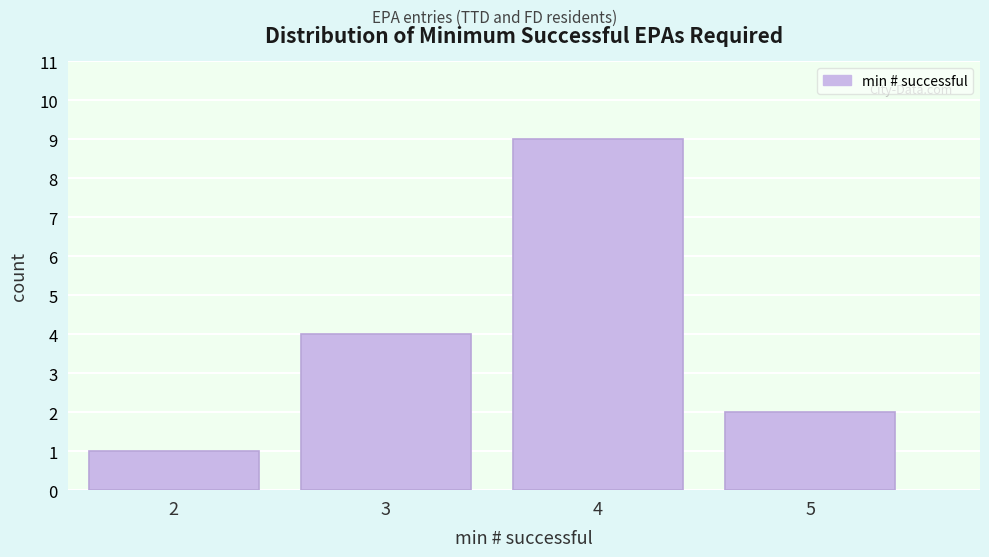

Reading left to right, extract all data points from this chart.

2=1	3=4	4=9	5=2